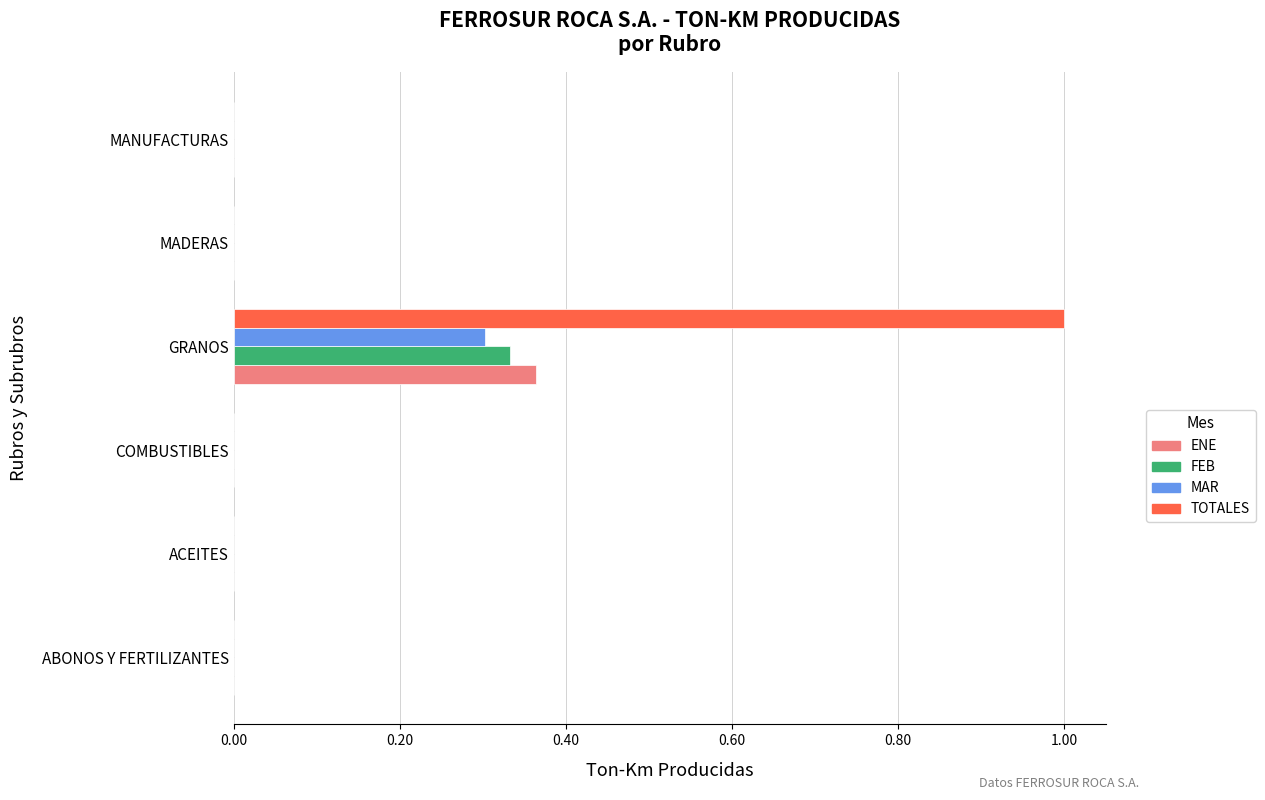

What are all the series names shown in the legend?

ENE, FEB, MAR, TOTALES